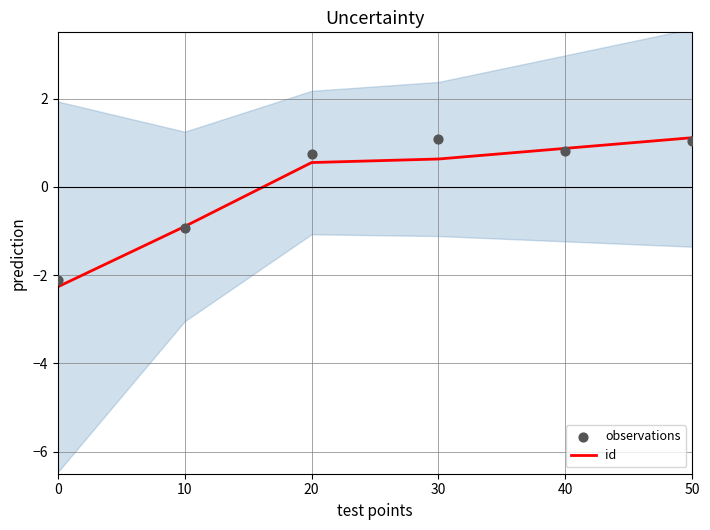

What are all the series names shown in the legend?

id, observations